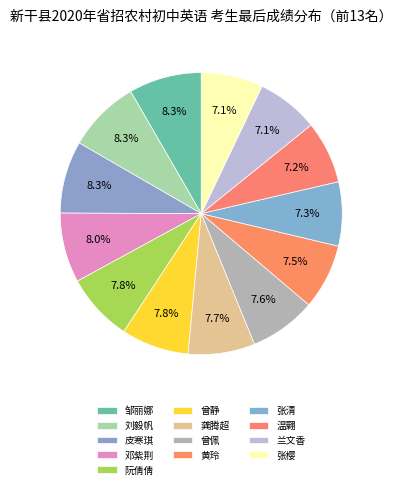

Between 阮倩倩 and 兰文香, which is larger?

阮倩倩